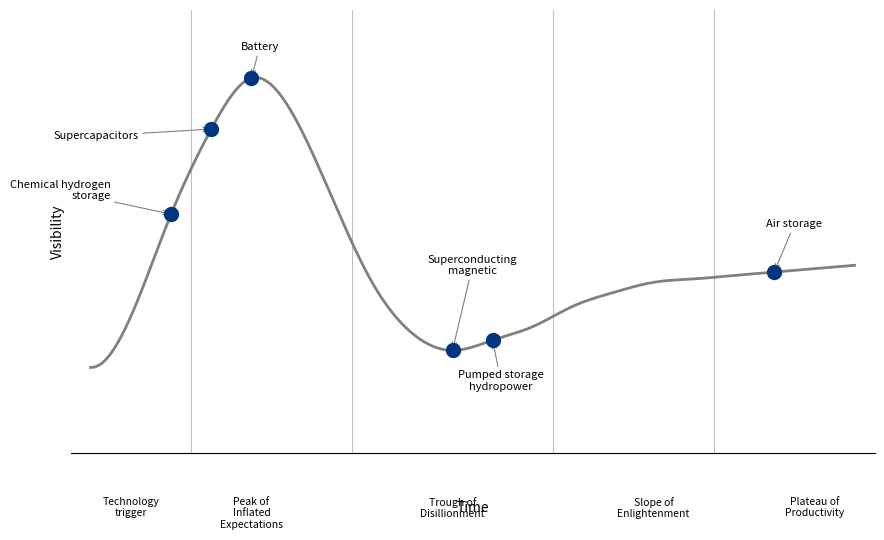

Is this an area chart (filled region under the line)?

No